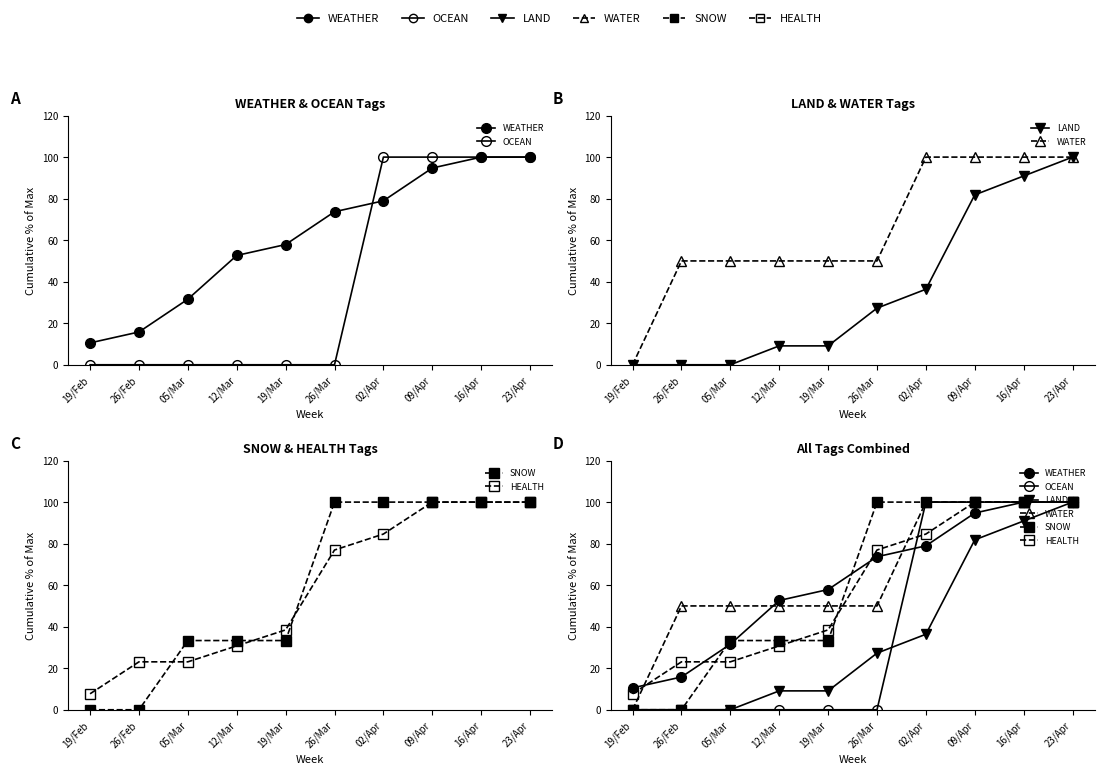

What are all the series names shown in the legend?

WEATHER, OCEAN, LAND, WATER, SNOW, HEALTH